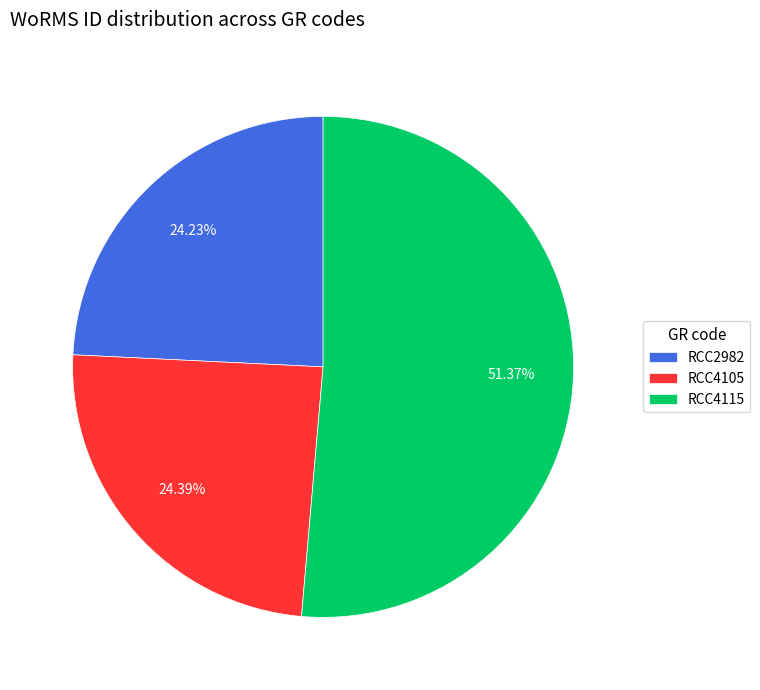

The RCC4105 slice represents 18% of the pie. True or false?

False